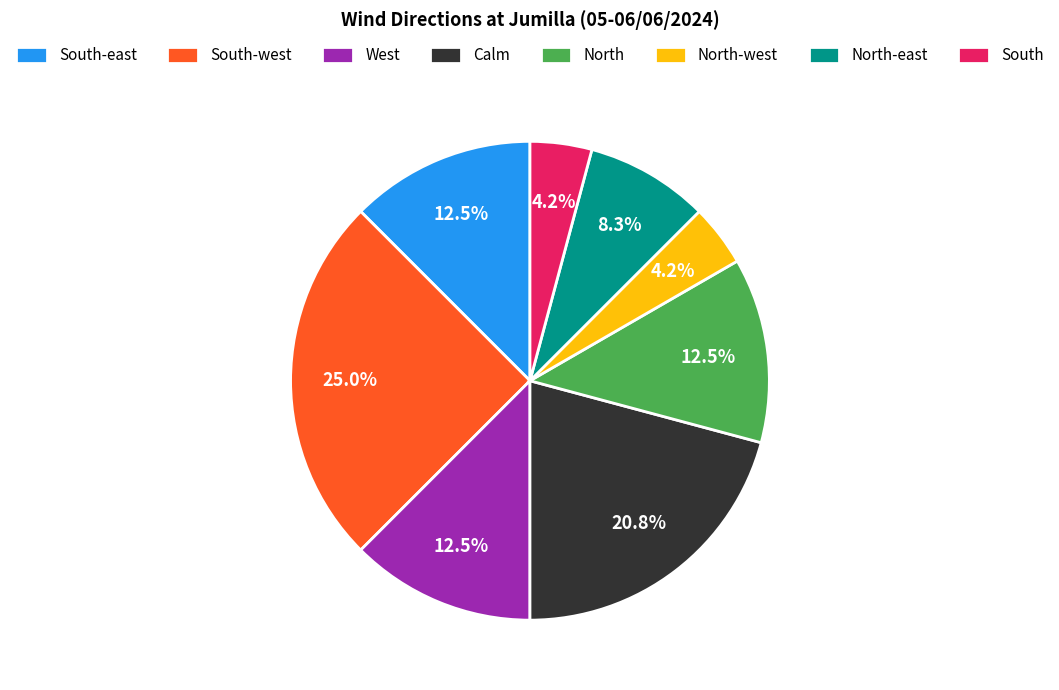

What is the largest slice in the pie chart?

South-west